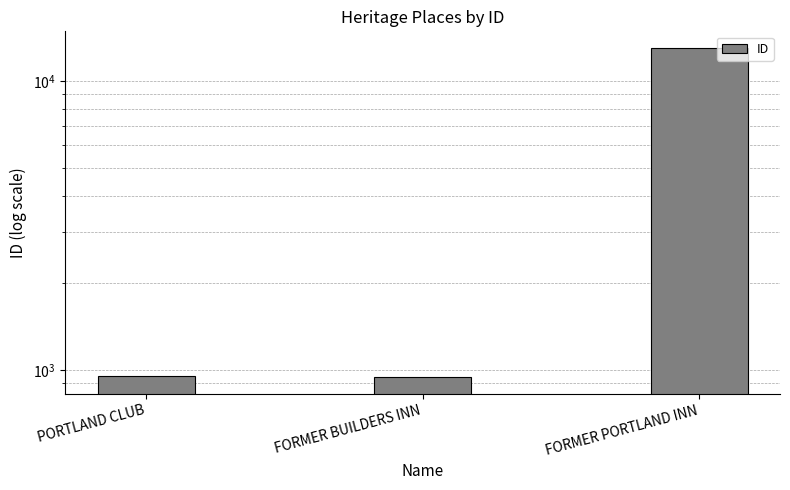

What is the difference between the maximum and minimum values?

12094